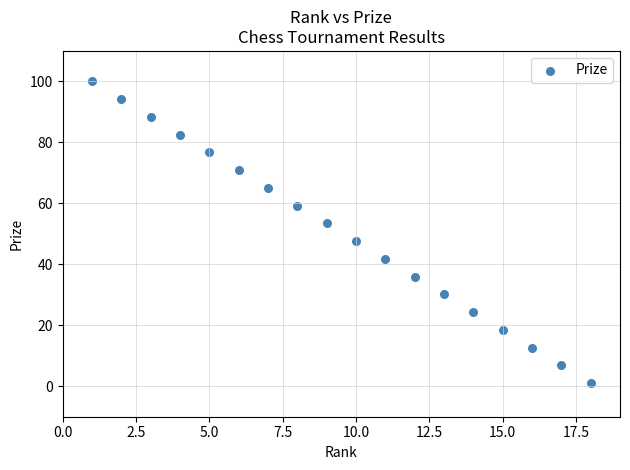

What is the range of Y values (max minus min)?

99.0